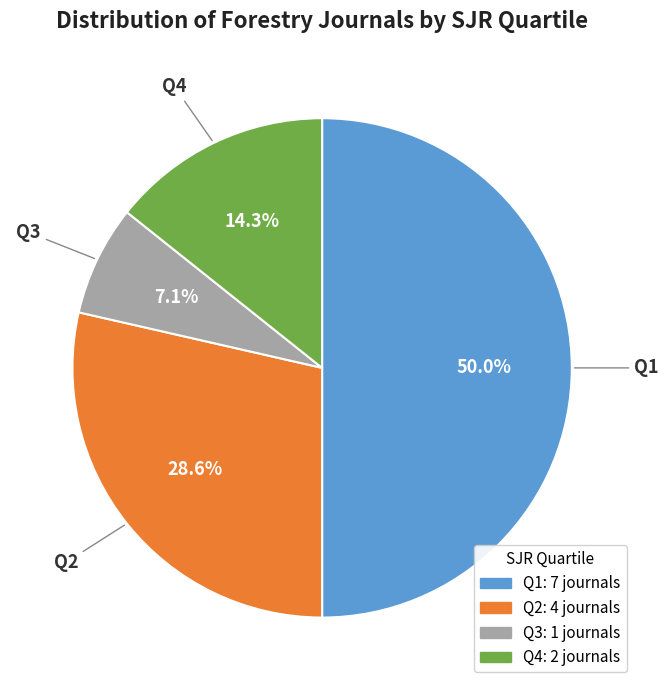

How many segments does this pie chart have?

4